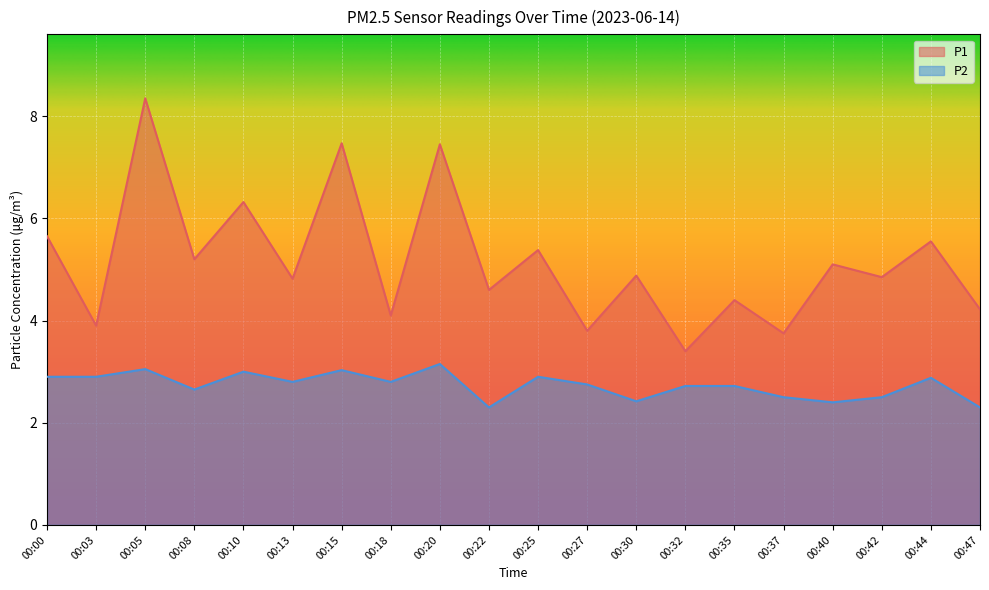

Rank the categories by P1 value from lowest to highest.

00:32, 00:37, 00:27, 00:03, 00:18, 00:47, 00:35, 00:22, 00:13, 00:42, 00:30, 00:40, 00:08, 00:25, 00:44, 00:00, 00:10, 00:20, 00:15, 00:05